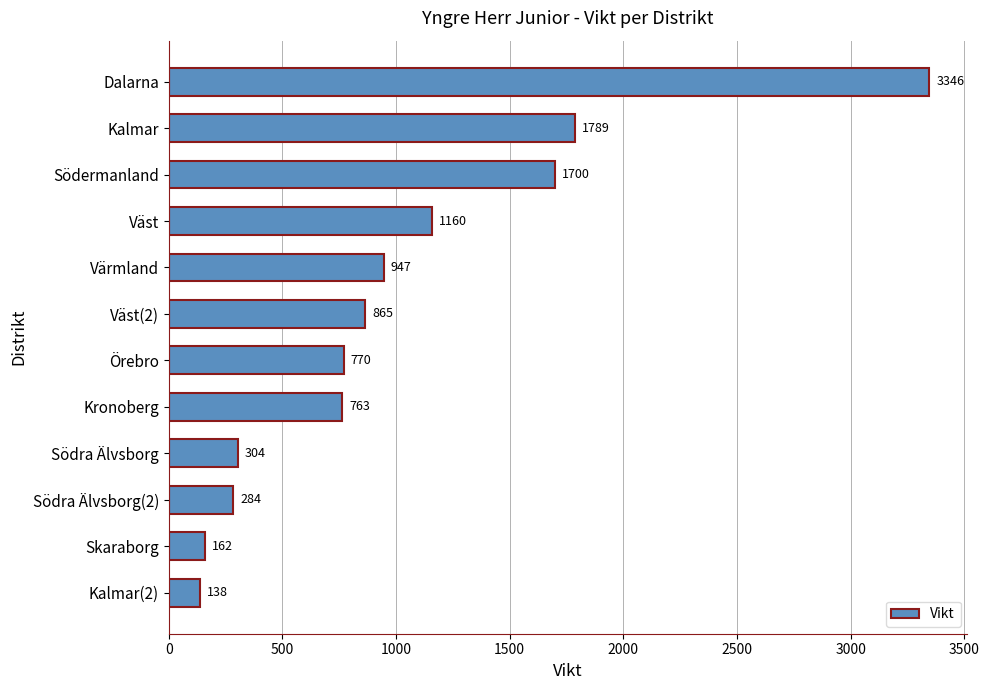

Which has a higher value, Skaraborg or Kalmar(2)?

Skaraborg